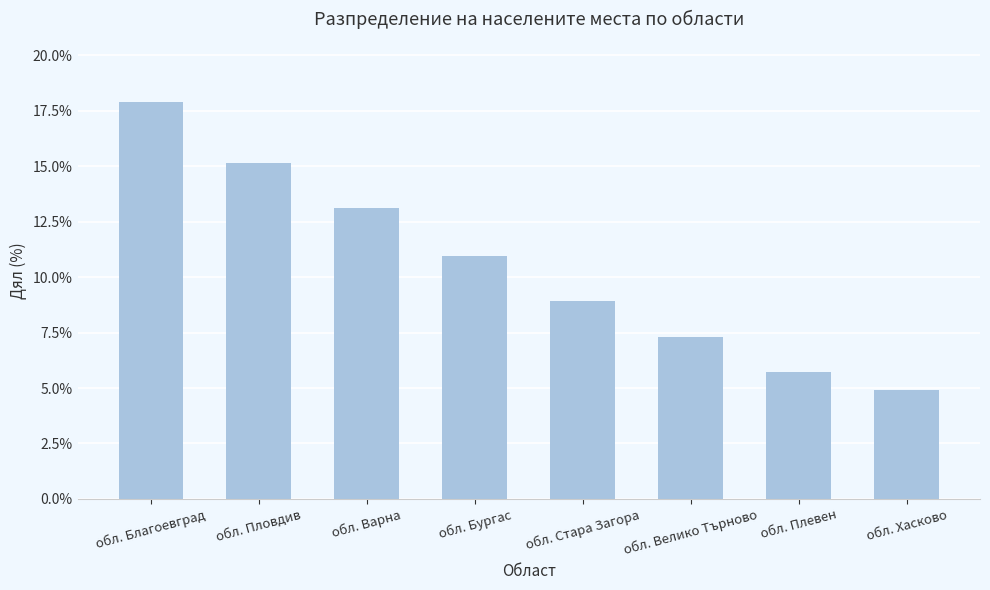

How many bars are there in total?

8